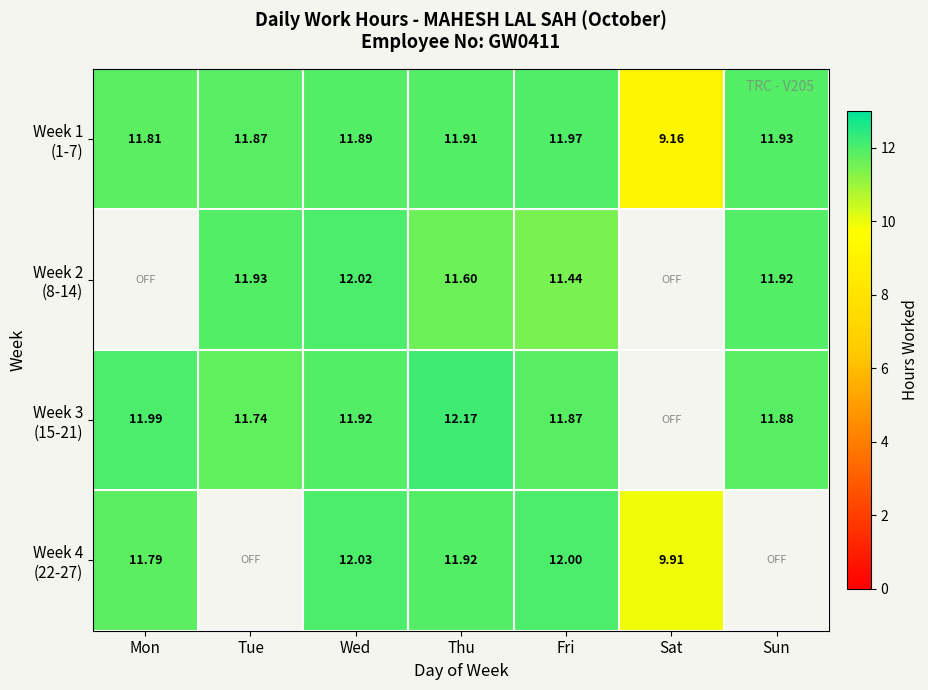

Count the number of data series in this chart.

4